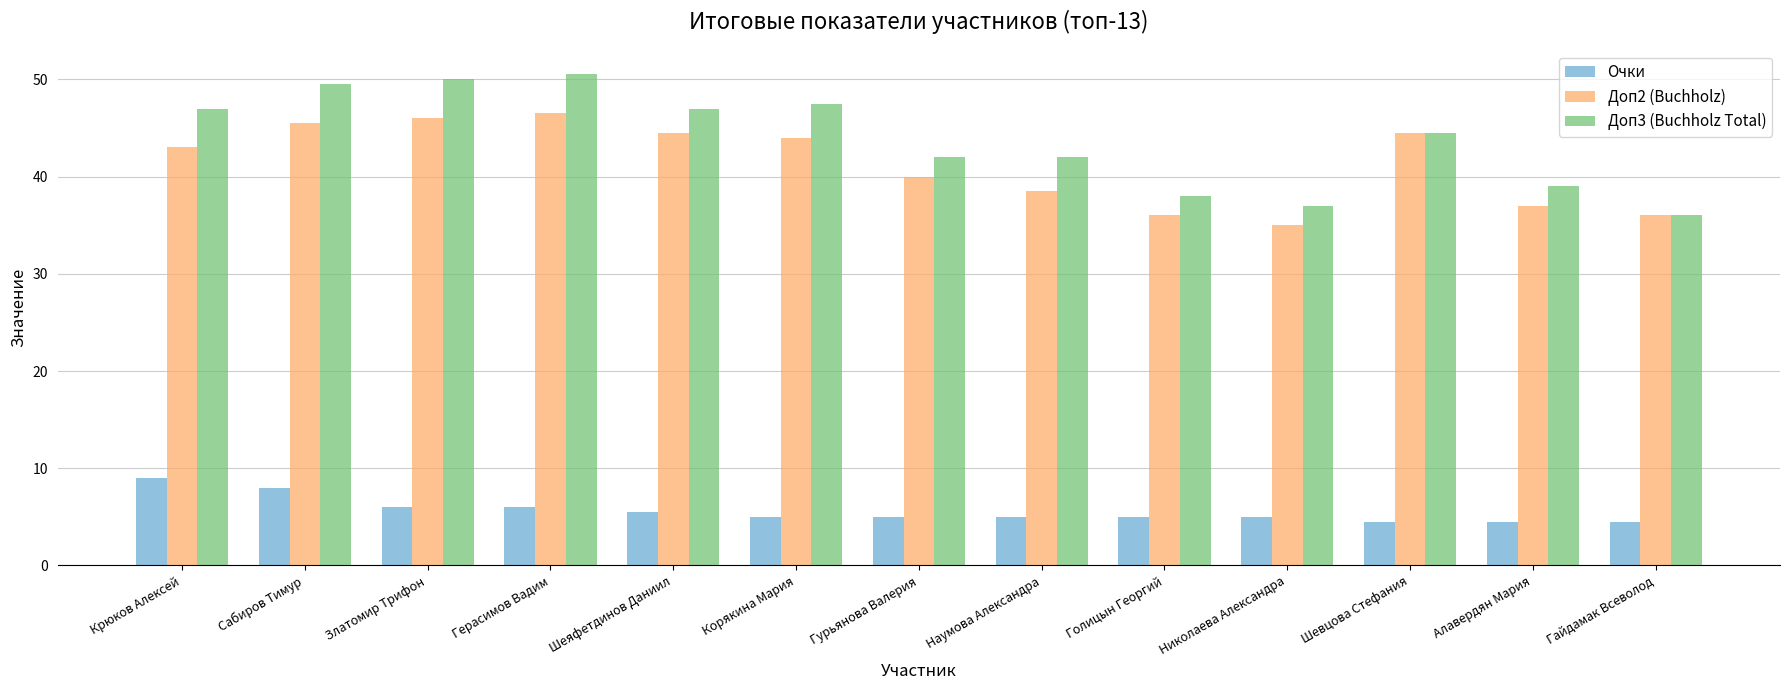

Read the Очки value at Герасимов Вадим.

6.0